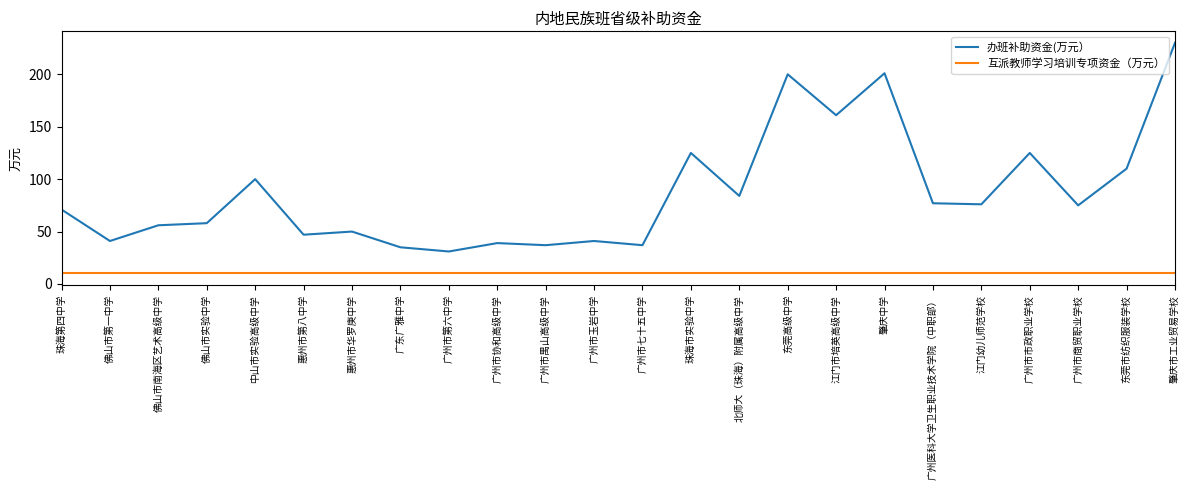

Does the chart have visible grid lines?

No